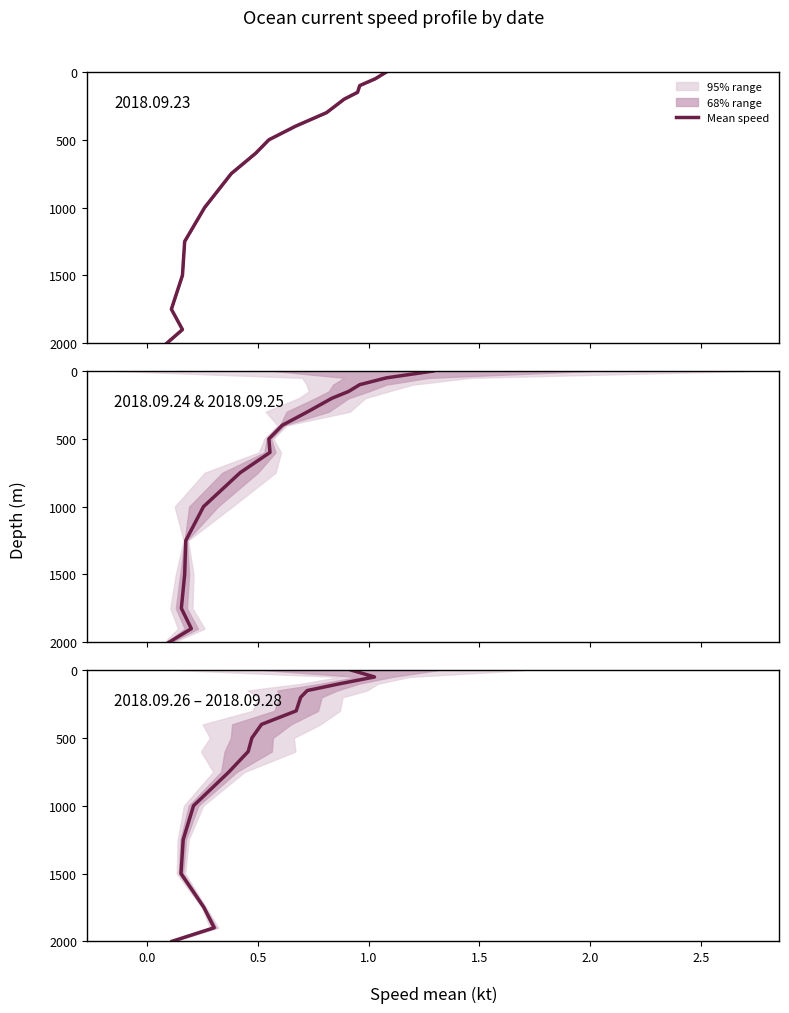

What is the highest value of the 2018.09.24 & 2018.09.25 series?

2000